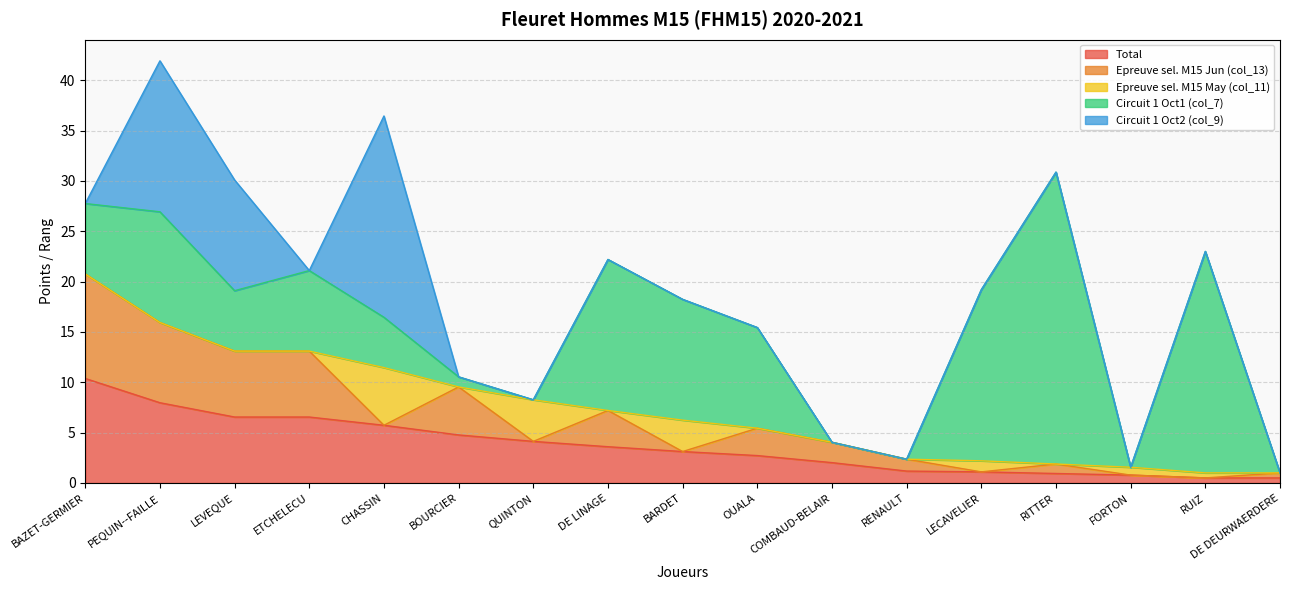

The value of Epreuve sel. M15 May (col_11) at QUINTON is 1.2. True or false?

False